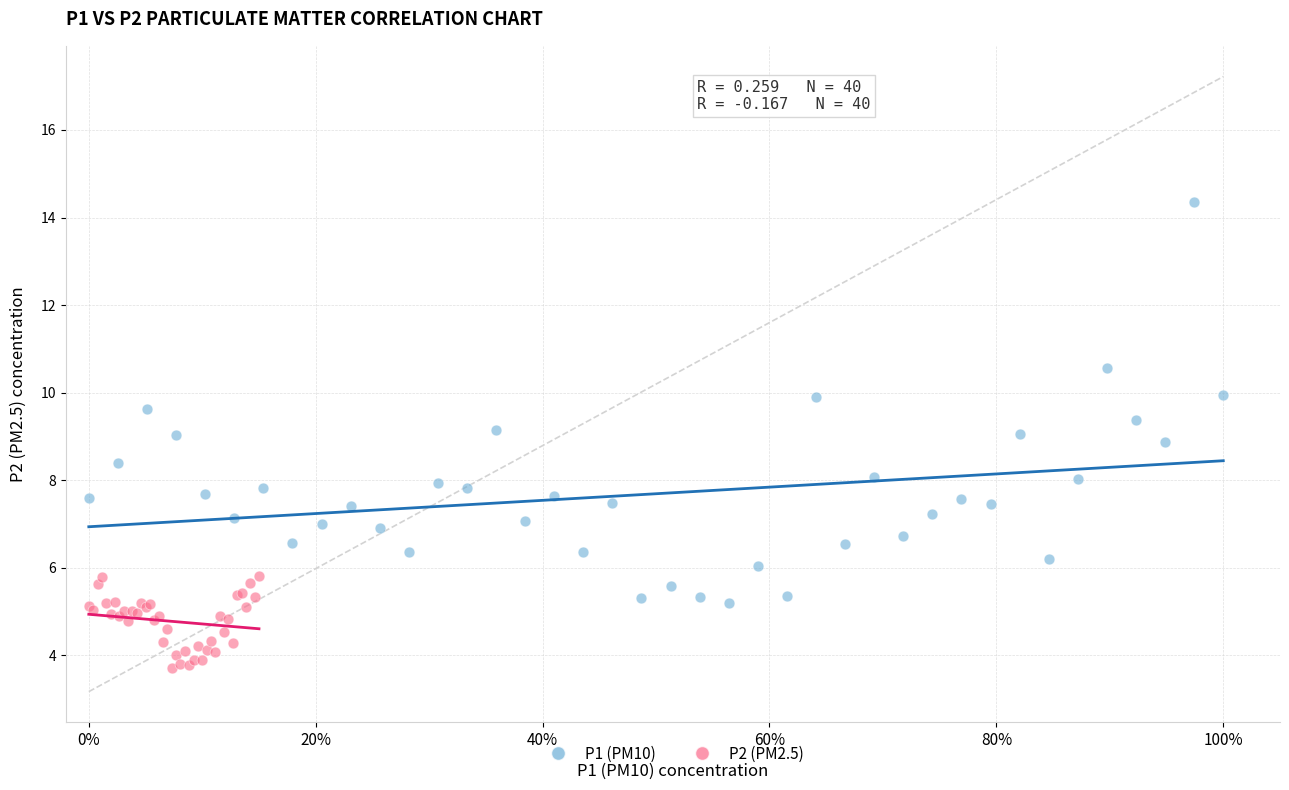

Which series contains the lowest Y value?

P2 (PM2.5)